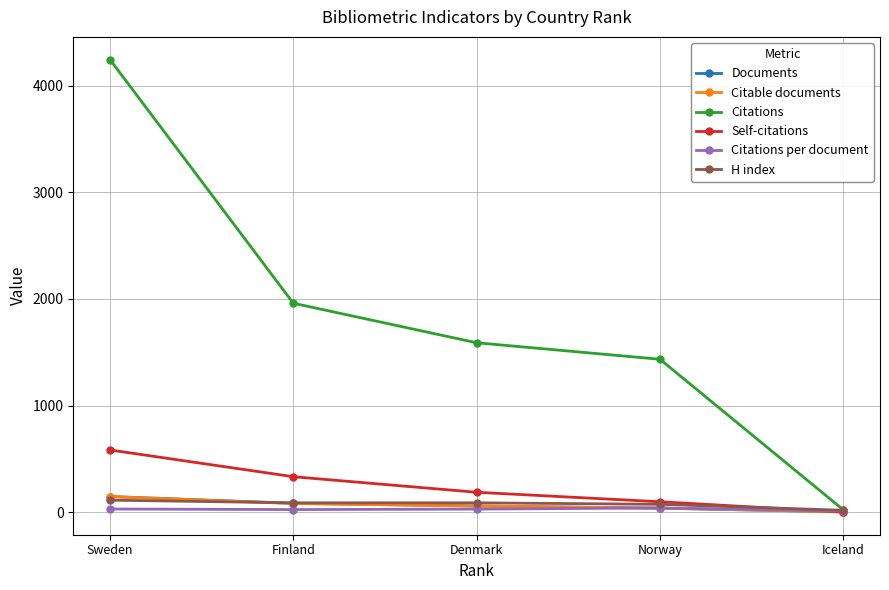

At how many categories does at least one series exceed 3359?

1